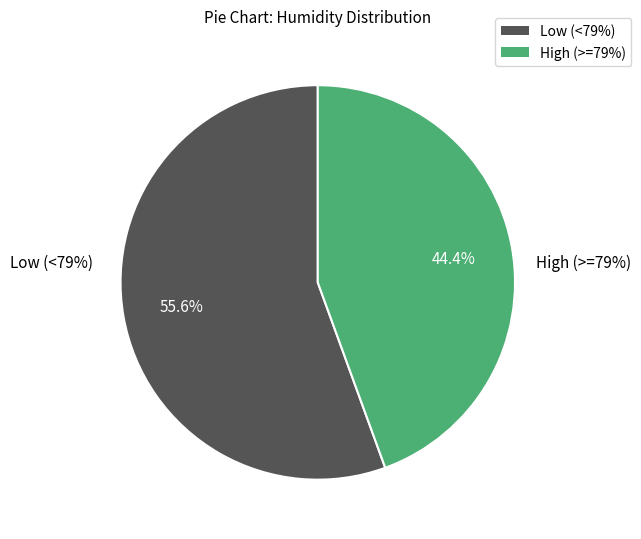

Is there a majority slice in this chart?

Yes